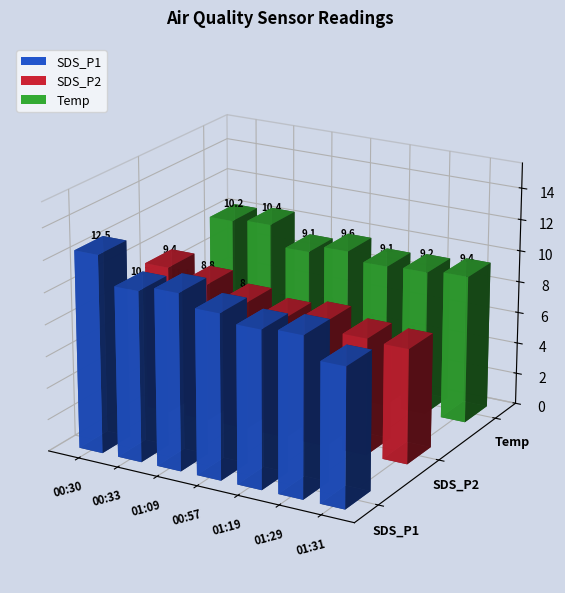

Which category has the highest value in the SDS_P2 series?

00:30